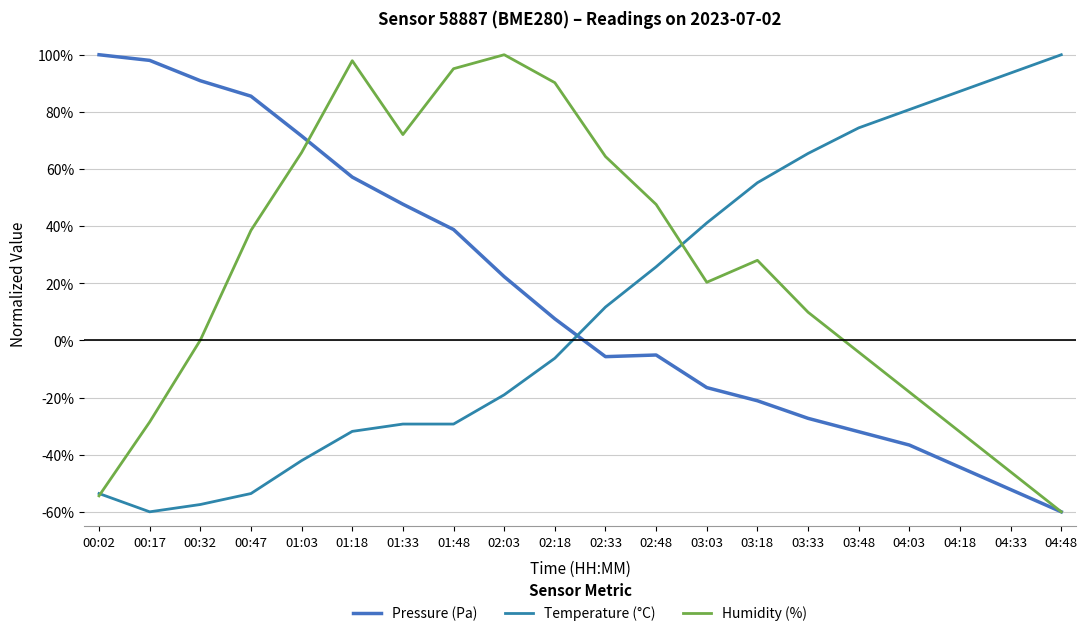

True or false: Pressure (Pa) and Humidity (%) cross at least once.

True